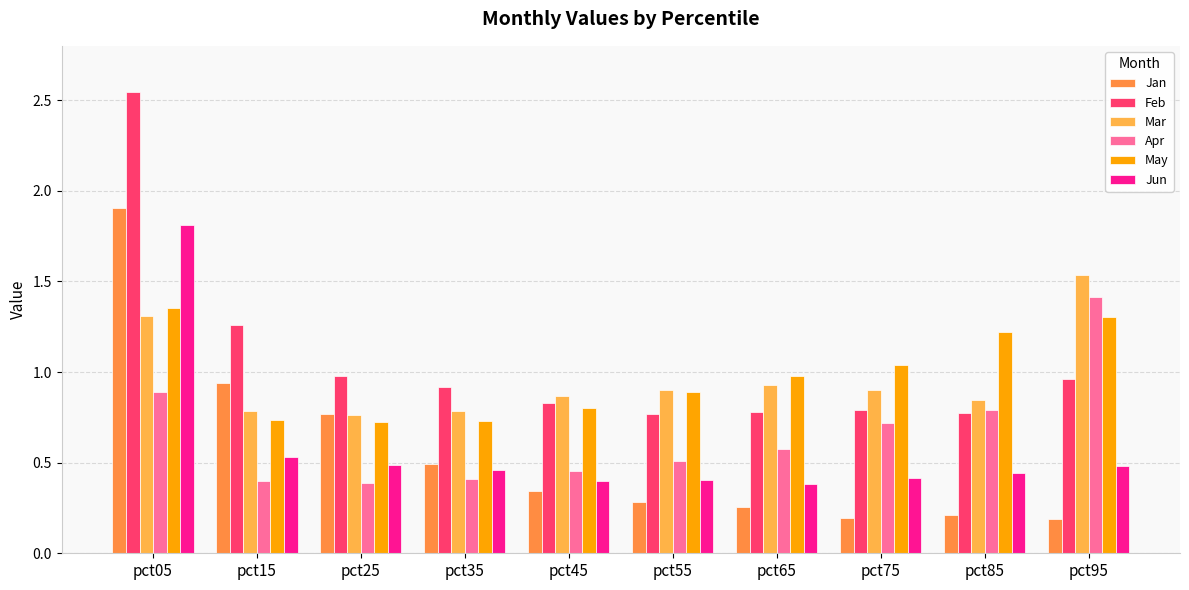

Which series has the largest range (max minus min)?

Feb